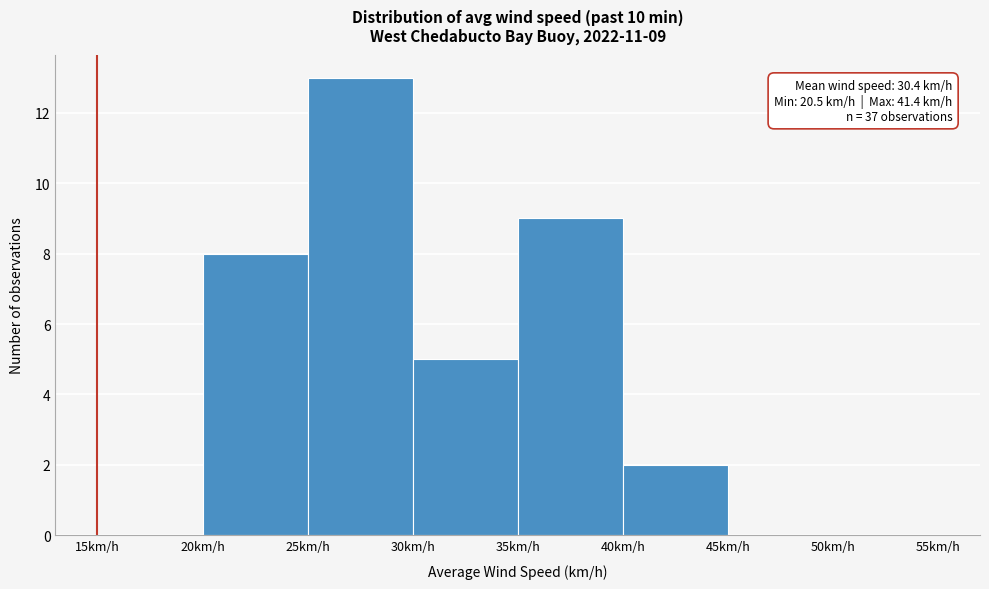

Over which range of the x-axis is the bar tallest?

25 to 30